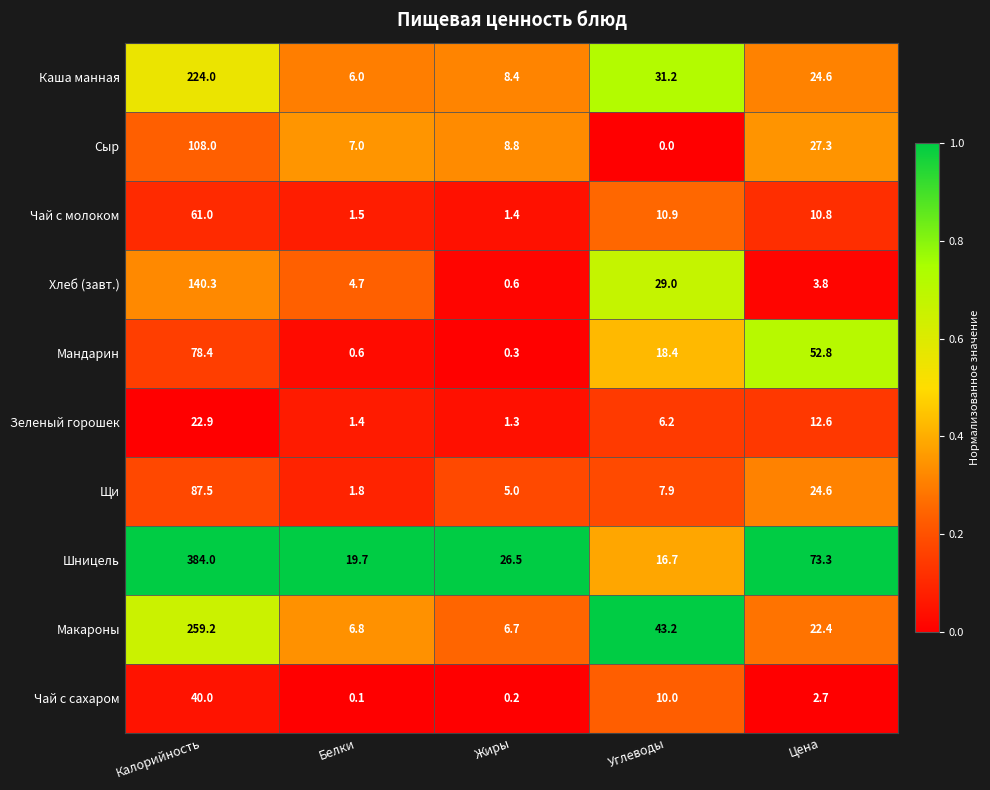

At Калорийность, list the series in order from largest to smallest.

Шницель, Макароны, Каша манная, Хлеб (завт.), Сыр, Щи, Мандарин, Чай с молоком, Чай с сахаром, Зеленый горошек